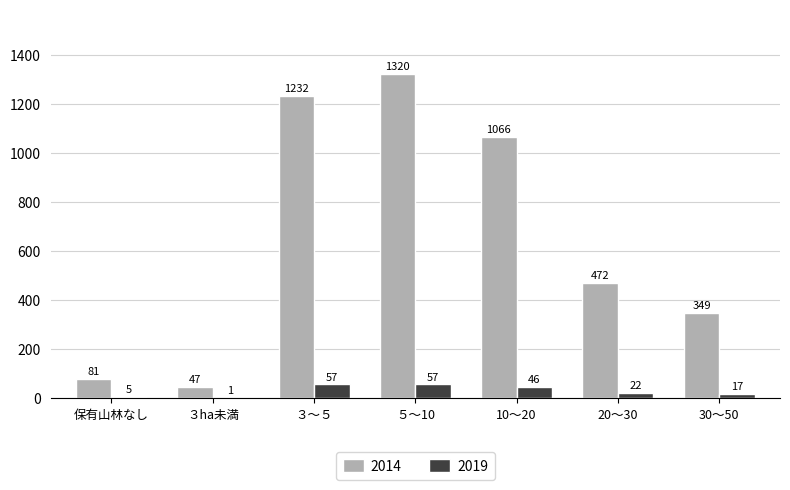

At which category is the sum across all series the highest?

５～10